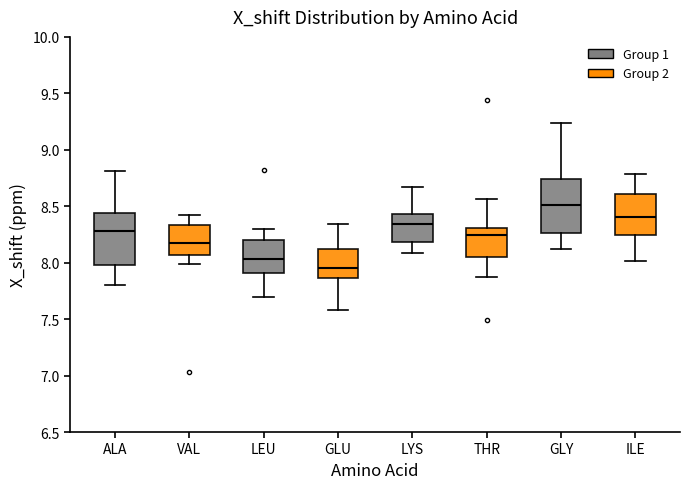

Where does the median line of the box for VAL sit on the y-axis? The values are not printed on the chart, so give them approximately, as read against the axis.

8.15